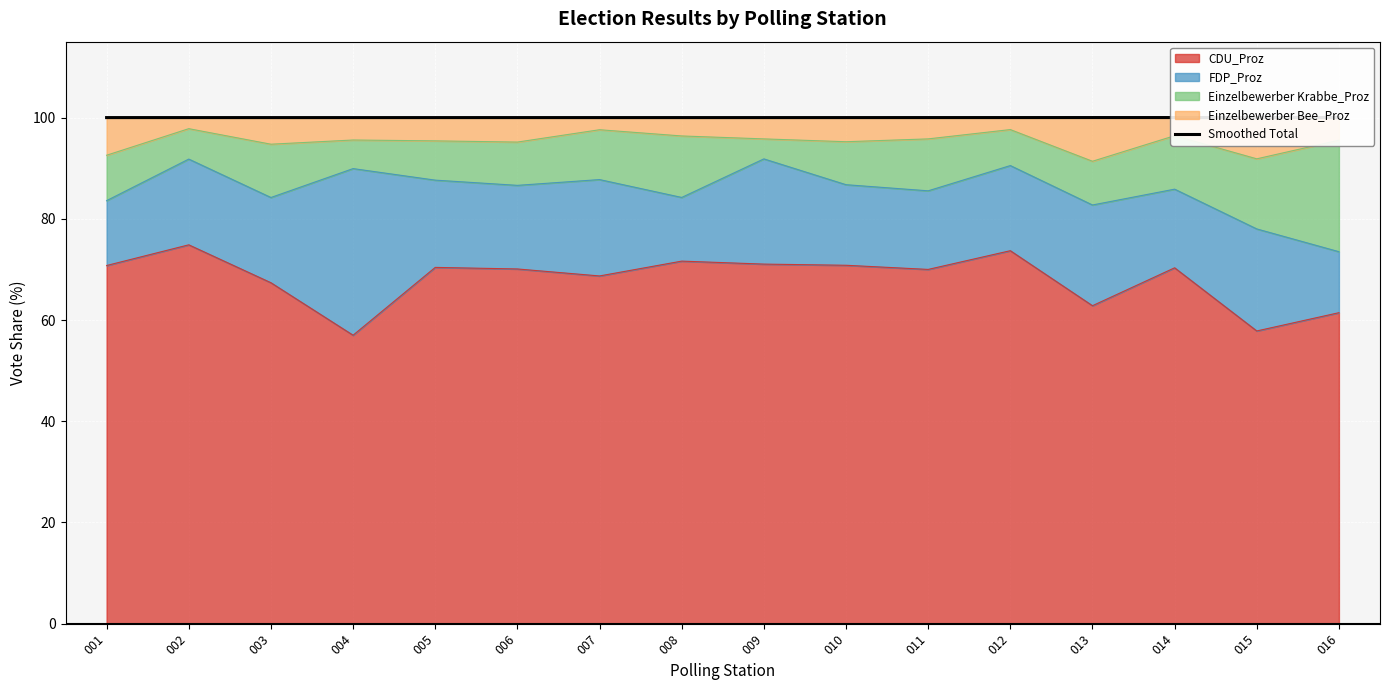

Reading left to right, list all the values displayed in this chart.

001=100.0	002=100.0	003=100.0	004=100.0	005=100.0	006=100.0	007=100.0	008=100.0	009=100.0	010=100.0	011=100.0	012=100.0	013=100.0	014=100.0	015=100.0	016=100.0